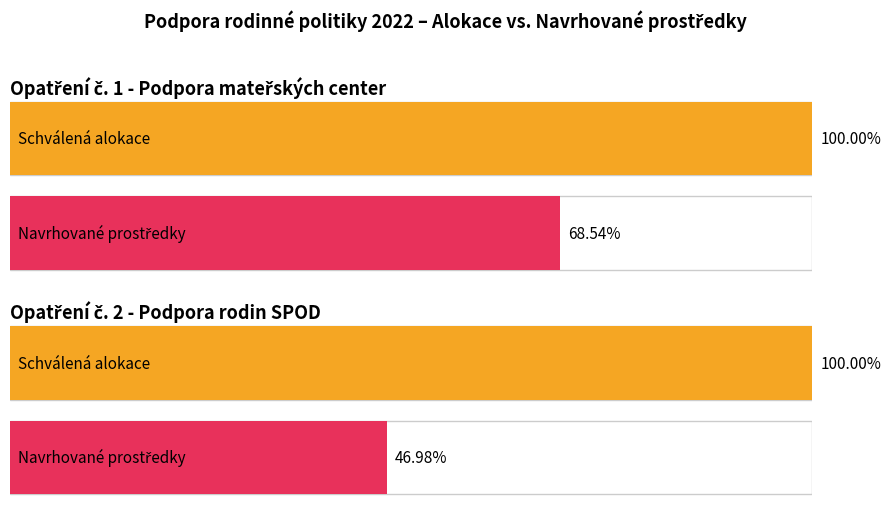

How many bars are there in each group?

2